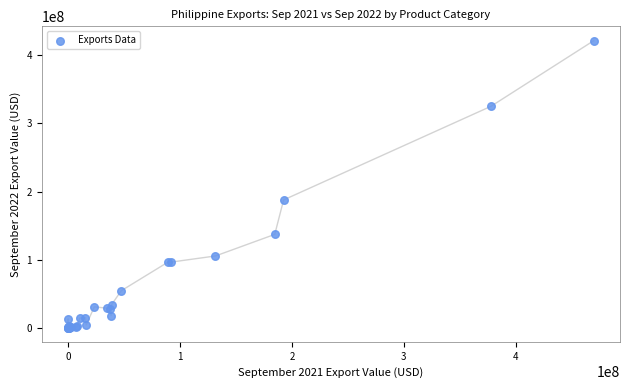

What Y value in the scatter plot is closest to 210773271?

187722756